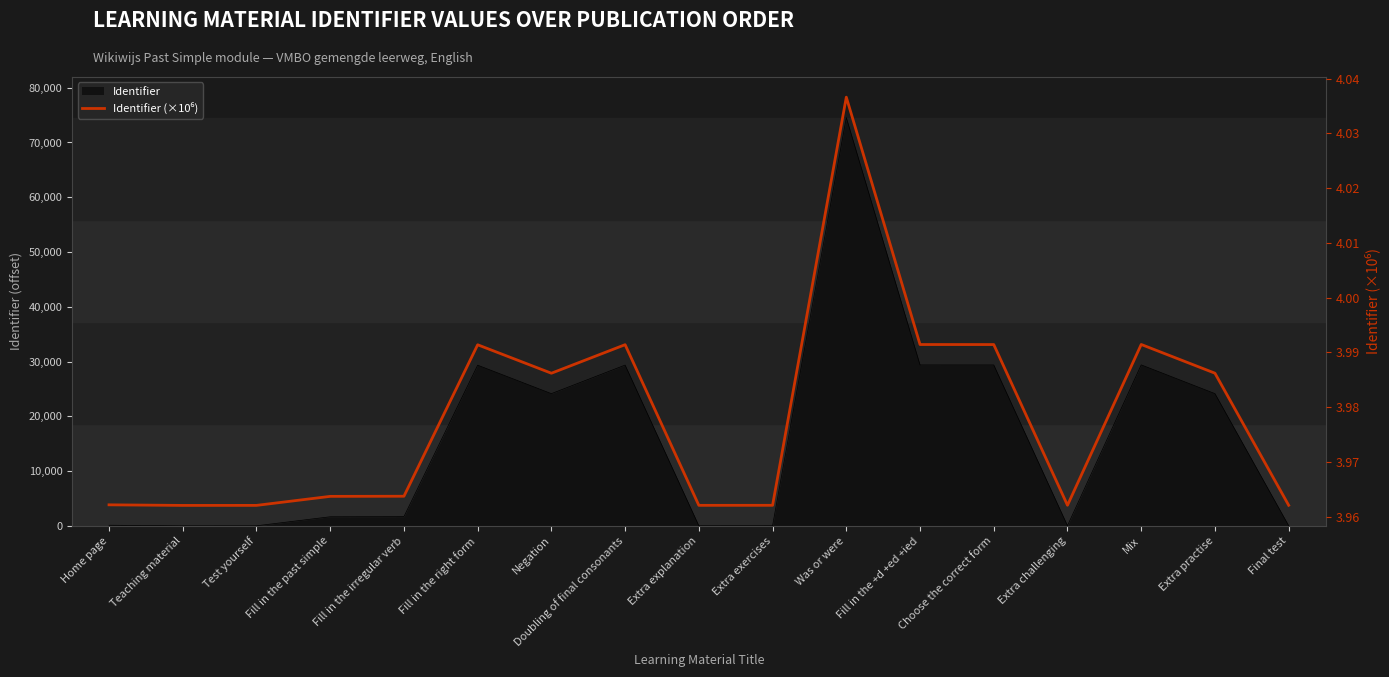

Reading left to right, what are all the values shown in this chart?

4.0	4.0	4.0	4.0	4.0	4.0	4.0	4.0	4.0	4.0	4.0	4.0	4.0	4.0	4.0	4.0	4.0